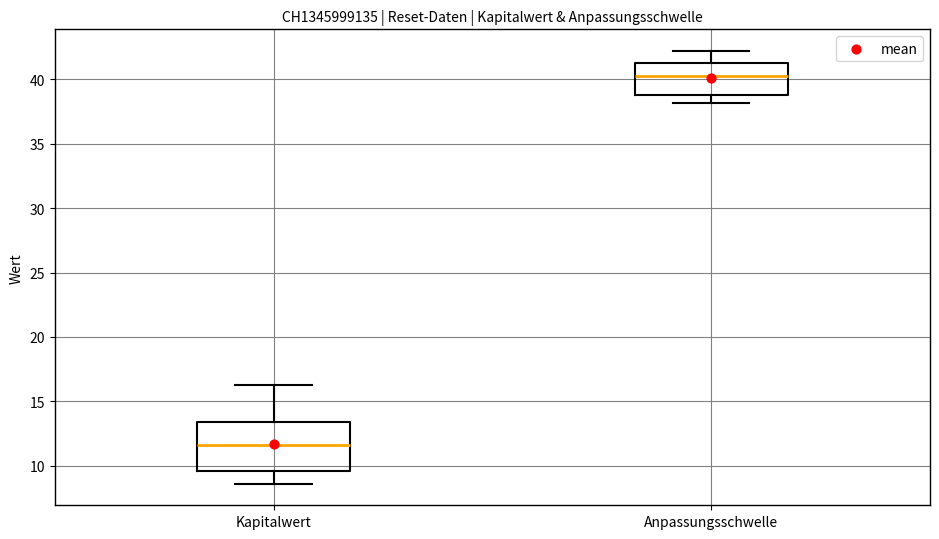

Reading left to right, read every box against the y-axis: the position of its median line, the range the box covers, and the ends of its whiskers. The values are not printed on the chart, so give them approximately, as read against the axis.

Kapitalwert: median 11.5, box 9.5 to 13.5, whiskers 8.5 to 16.0
Anpassungsschwelle: median 40.5, box 39.0 to 41.5, whiskers 38.0 to 42.0